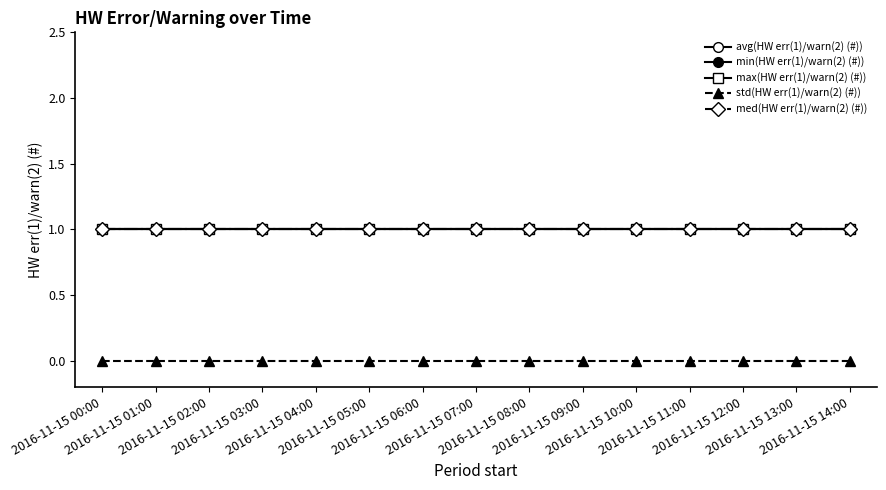

At which category is the sum across all series the highest?

2016-11-15 00:00